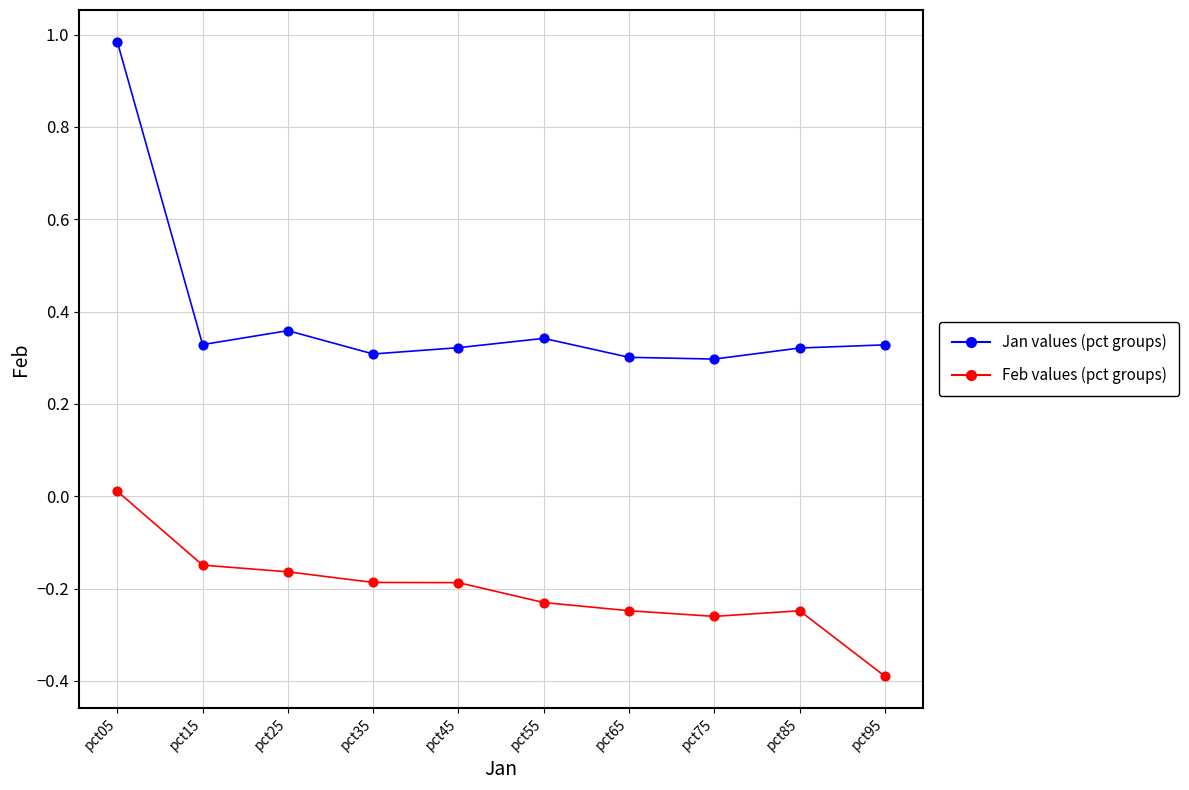

What is the difference between the highest and lowest values at pct95?

0.7